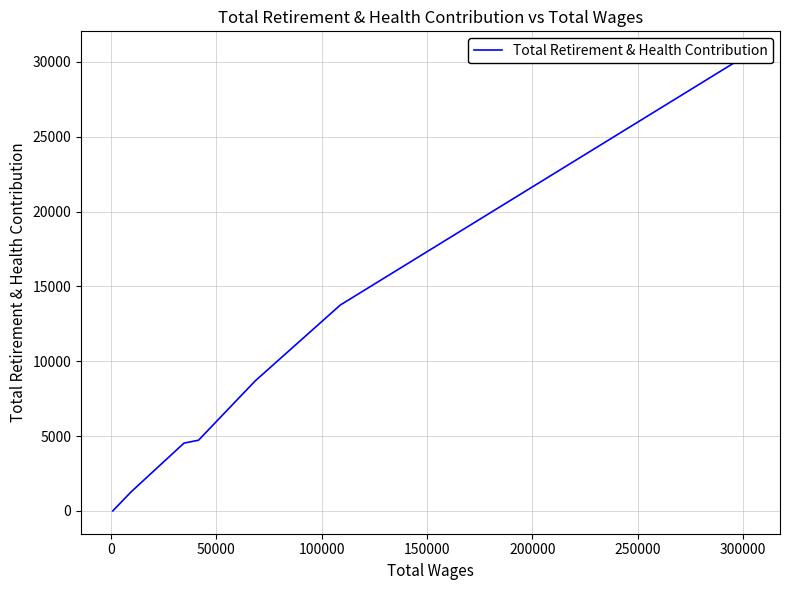

What is the sum of all values?

63476